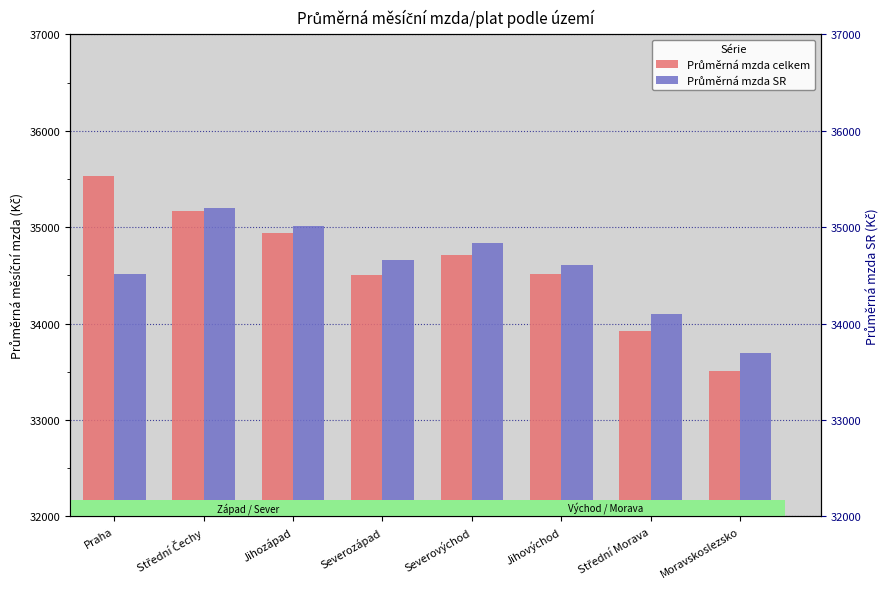

Which series has the largest total across all categories?

Průměrná mzda celkem